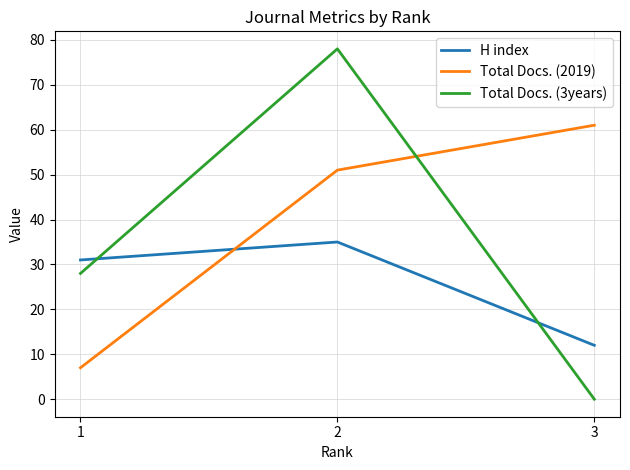

The value of Total Docs. (2019) at 3 is 61. True or false?

True